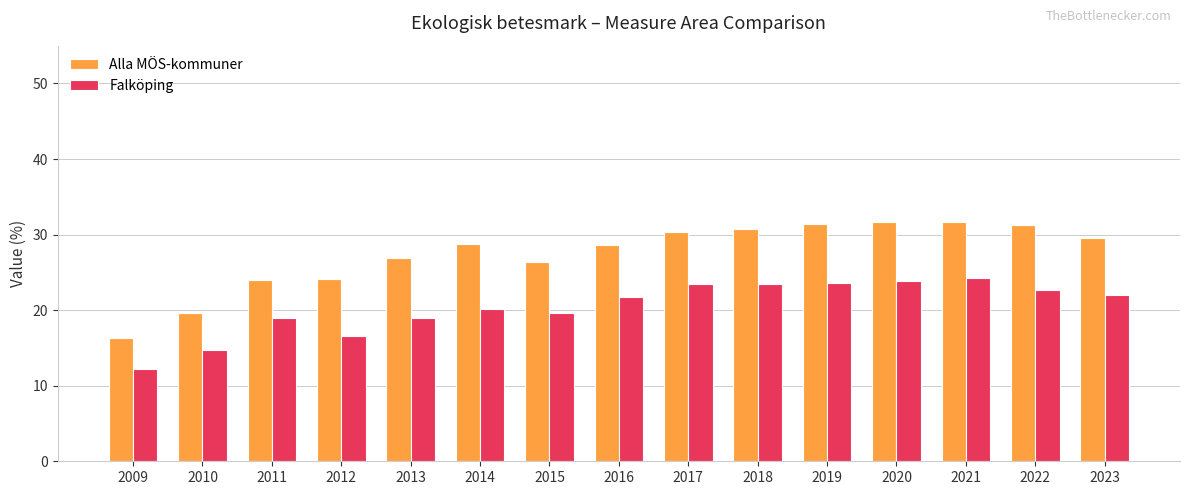

True or false: Alla MÖS-kommuner has a value of 30.7 at 2018.

True